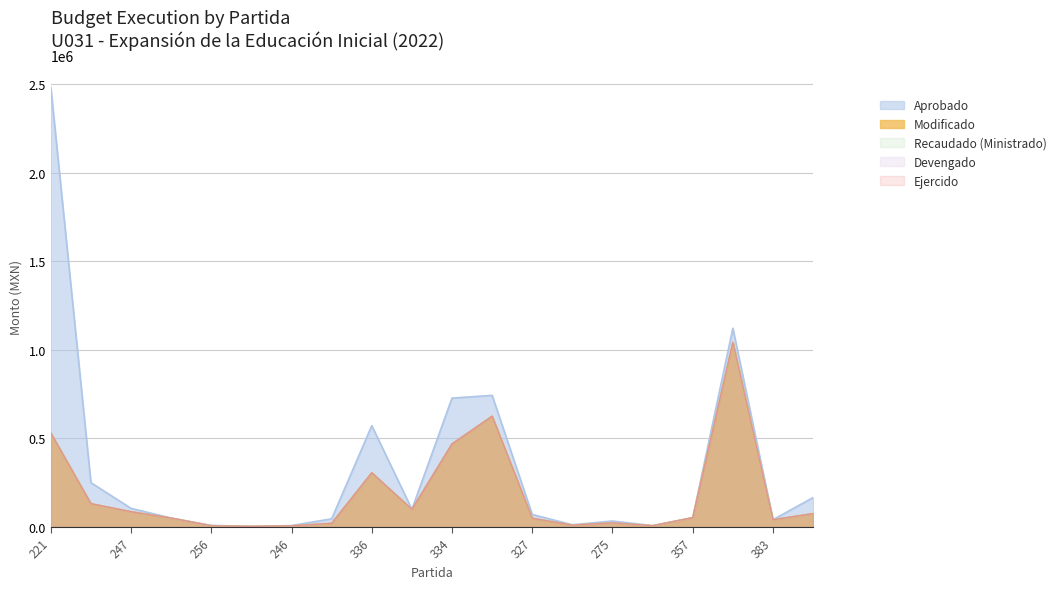

Which series changed the most between 221 and 351?

Aprobado